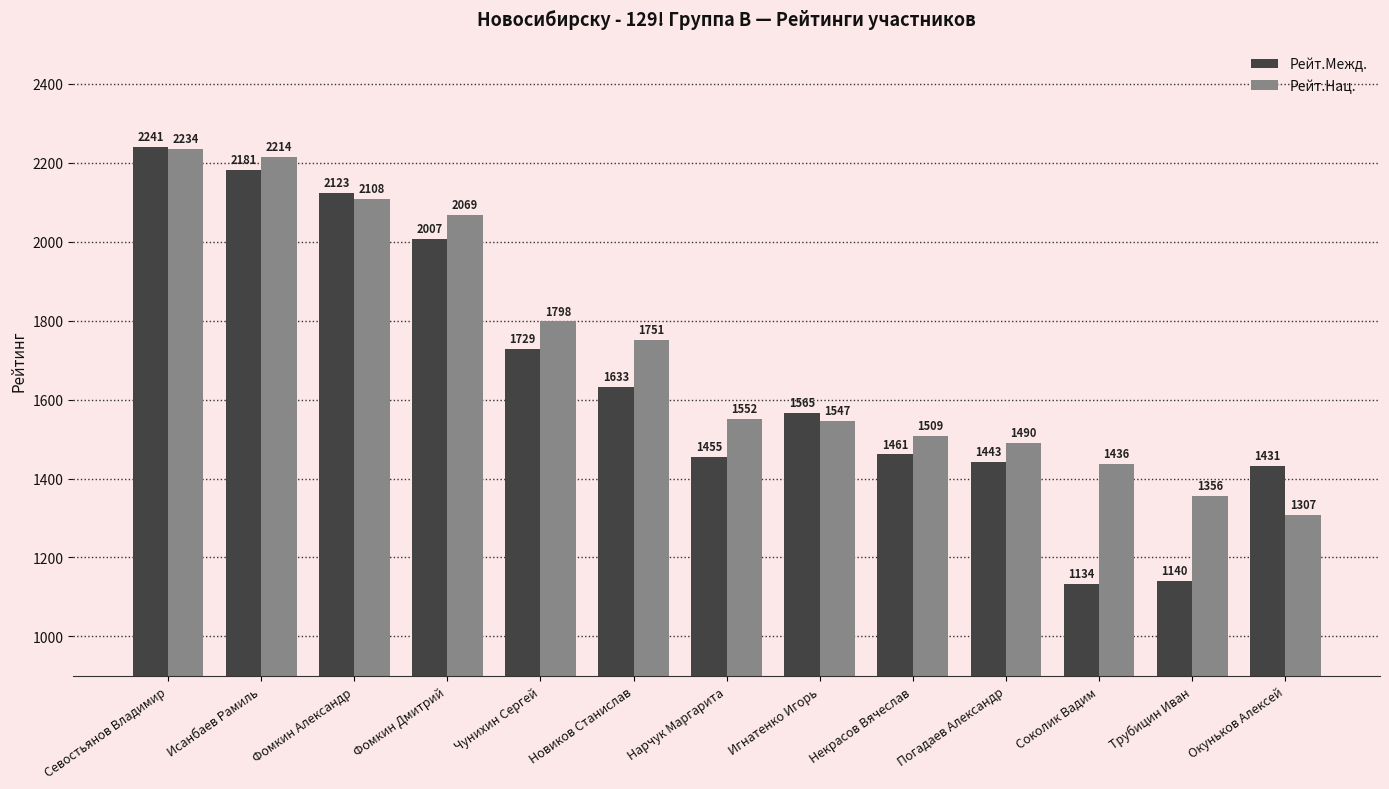

Where is Рейт.Межд. nearest to the value 1687?

Чунихин Сергей